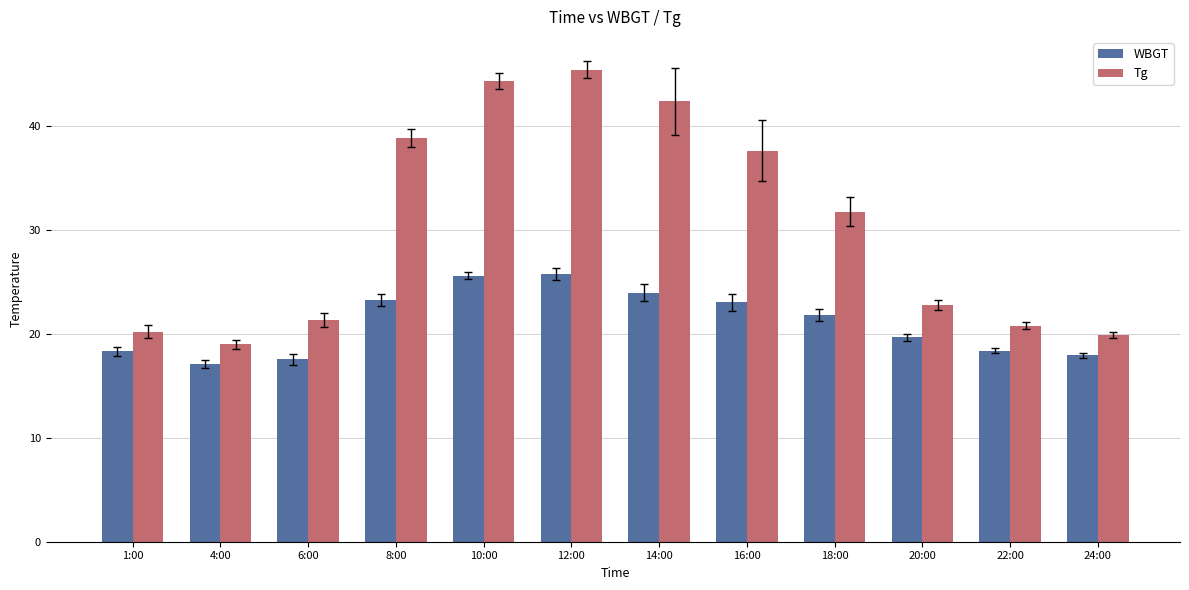

What is the difference between the second highest and second lowest values in the Tg series?

24.4